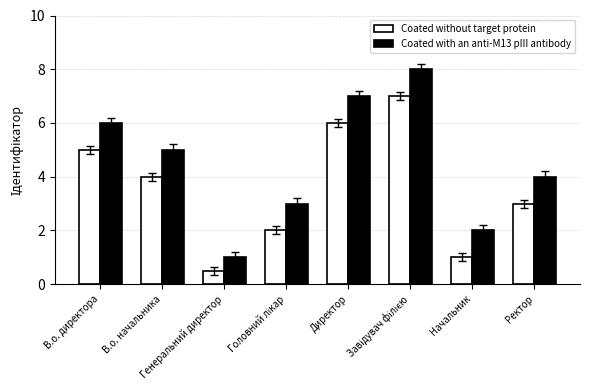

Does the chart contain stacked bars?

No